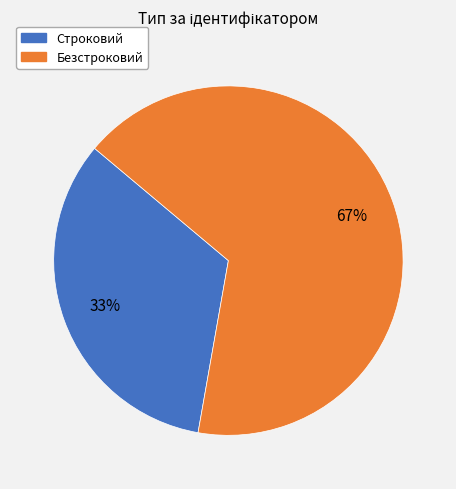

True or false: Строковий accounts for 20% of the total.

False